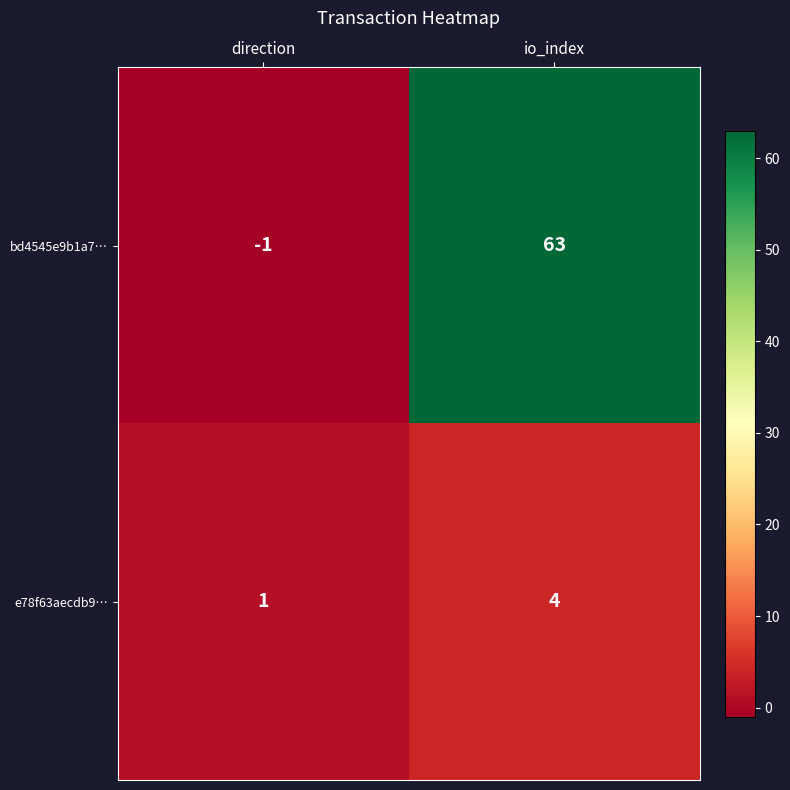

Which series changed the most between direction and io_index?

bd4545e9b1a7…